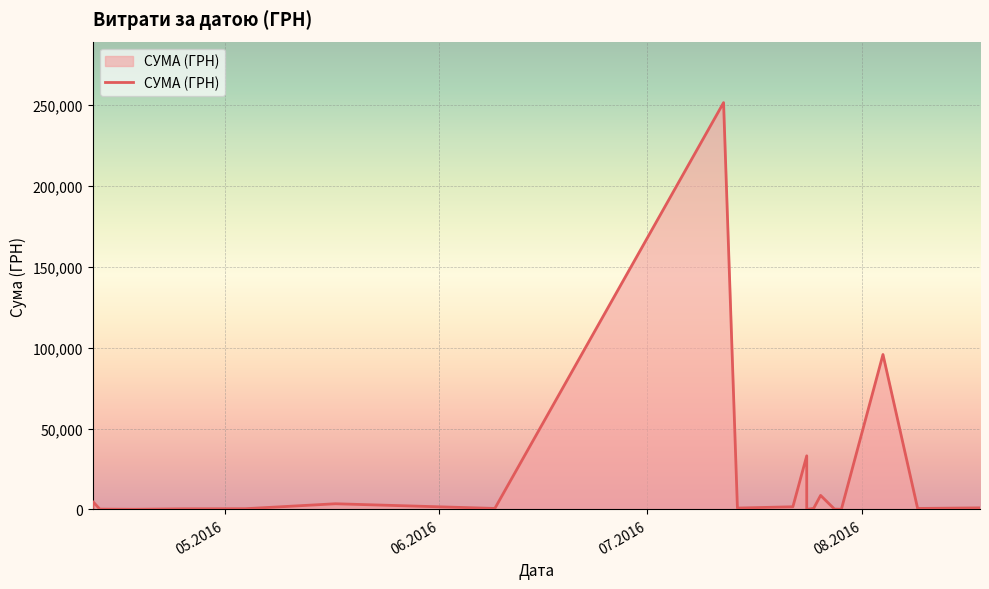

Is it true that the value at 26.07.2016 is 13671.3?

False